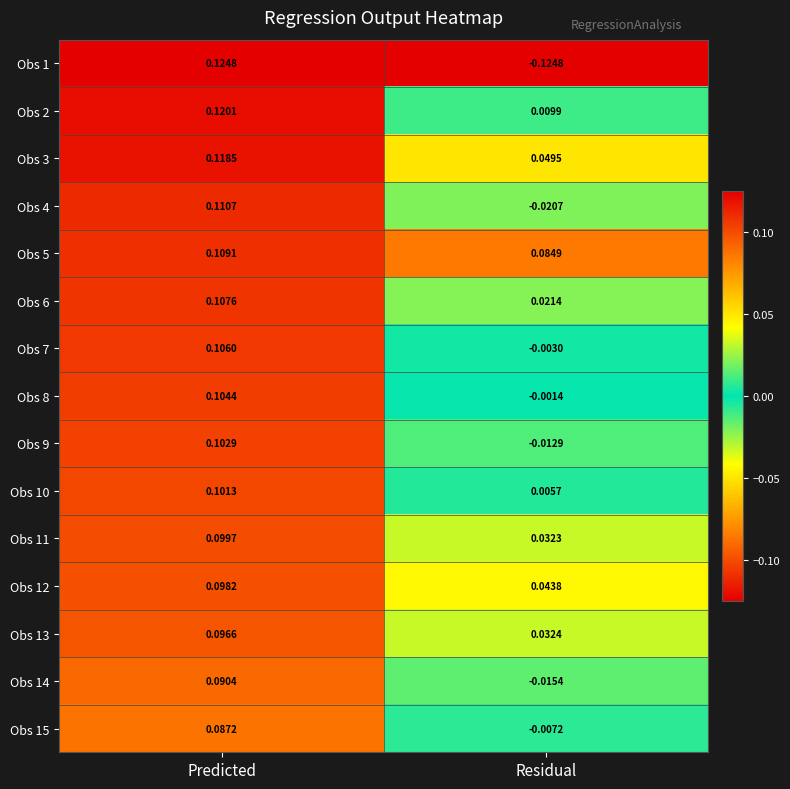

At which category does the chart reach its minimum across all series?

Residual